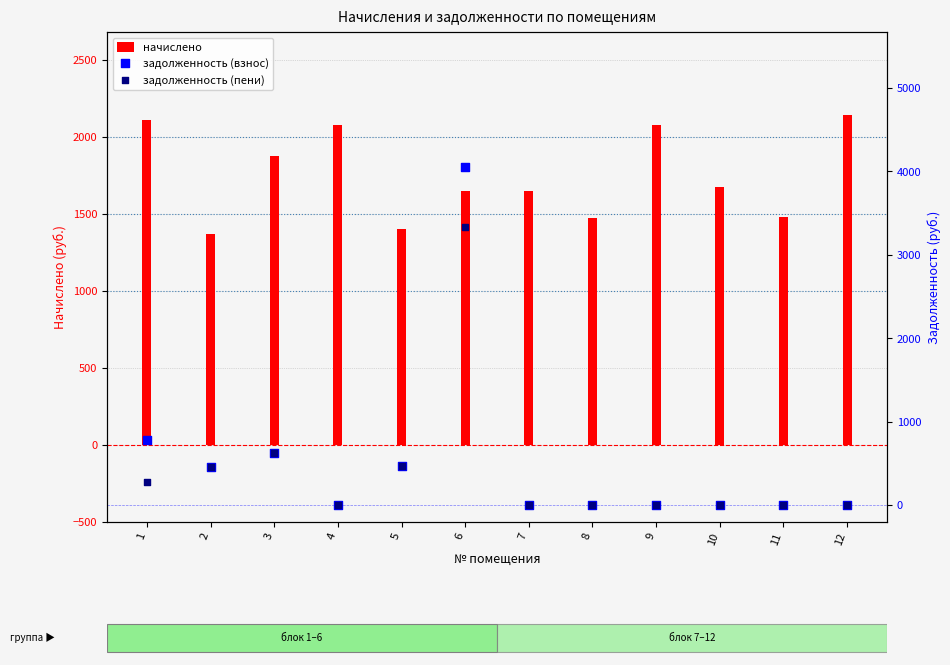

Which series has the largest Y range (max minus min)?

задолженность (взнос)